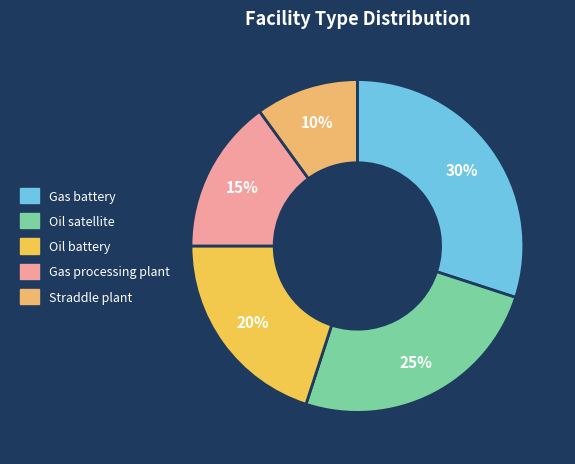

How many slices are in this pie chart?

5